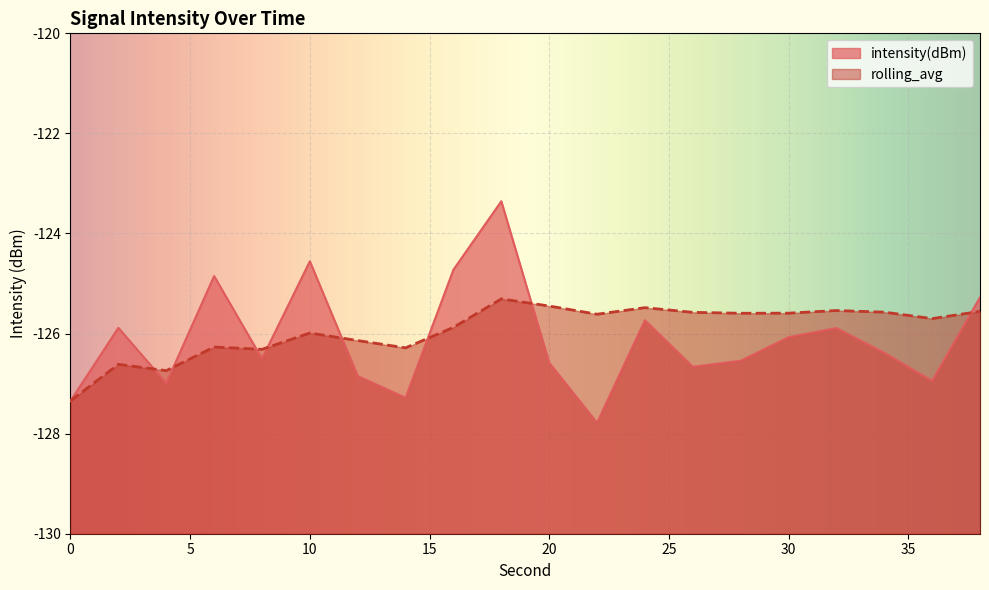

The value of intensity(dBm) at 10 is -216.9. True or false?

False